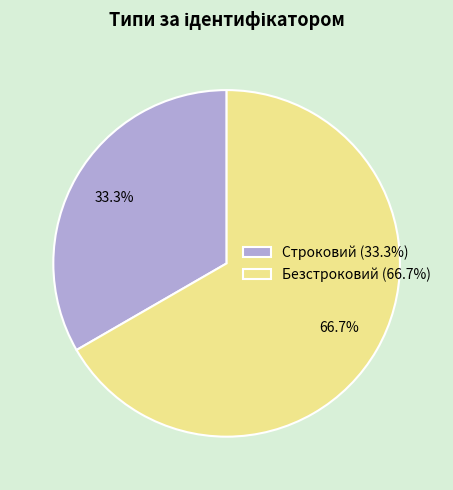

To the nearest percent, what percentage of the pie is Безстроковий?

67%